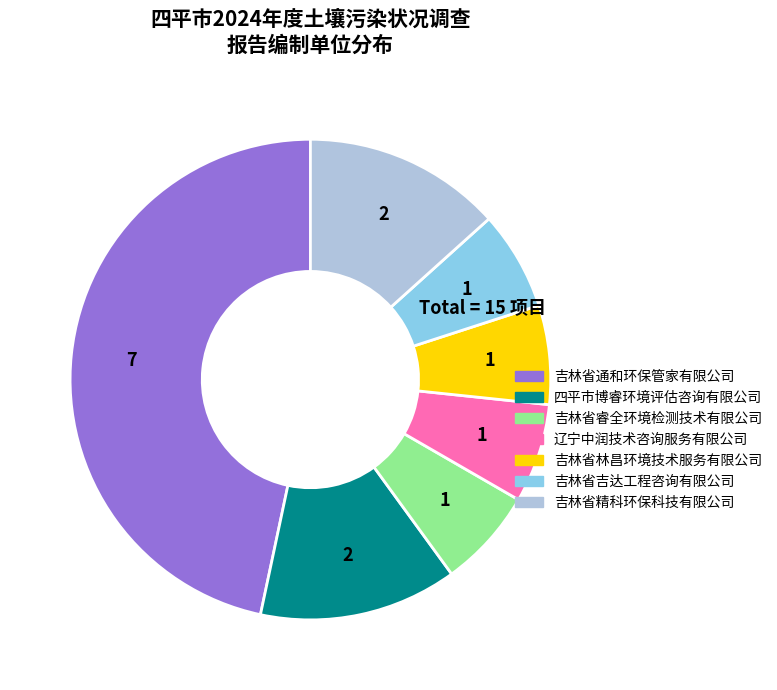

Which slice is the largest?

吉林省通和环保管家有限公司